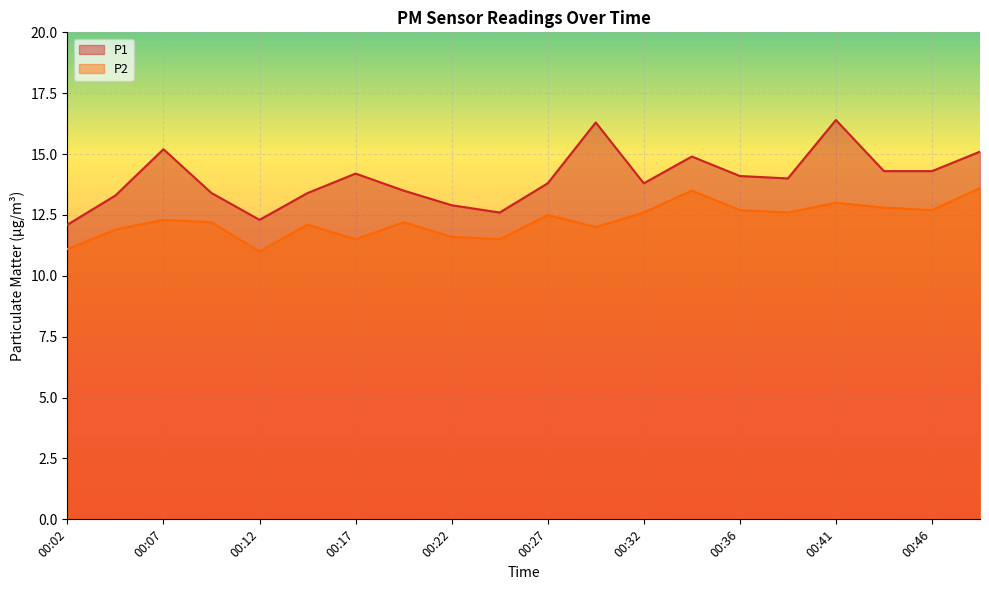

At how many categories does at least one series exceed 13?

16